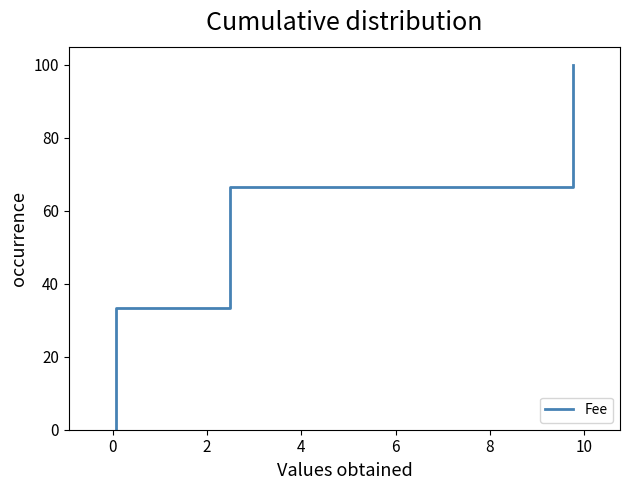

What is the average value?

50.0